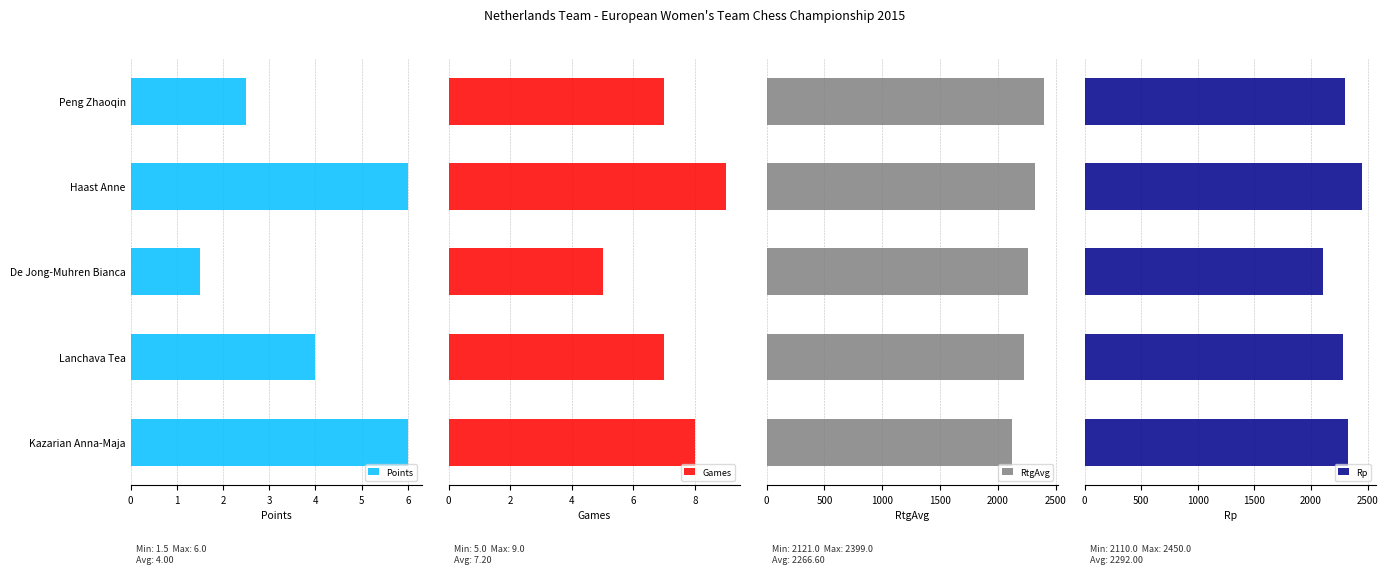

What is the difference between the maximum and minimum values in the Games series?

4